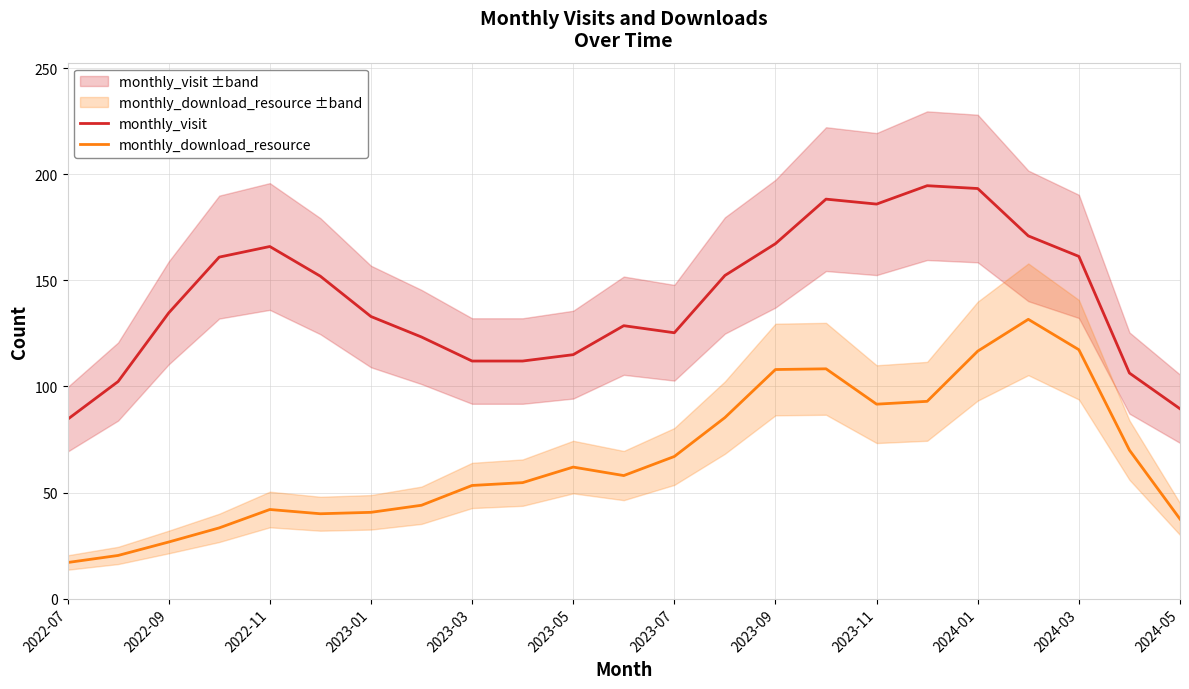

True or false: monthly_download_resource has a value of 59.0 at 2023-01.

False